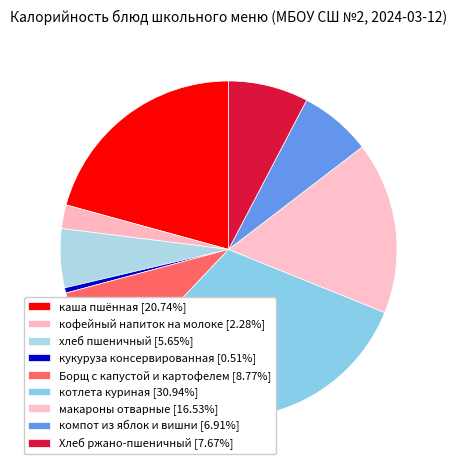

Count the number of slices in the pie.

9